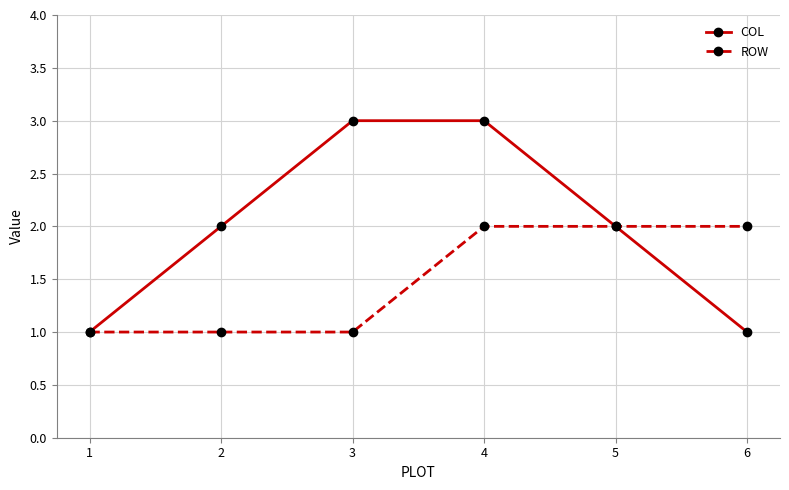

How many lines are shown in the chart?

2